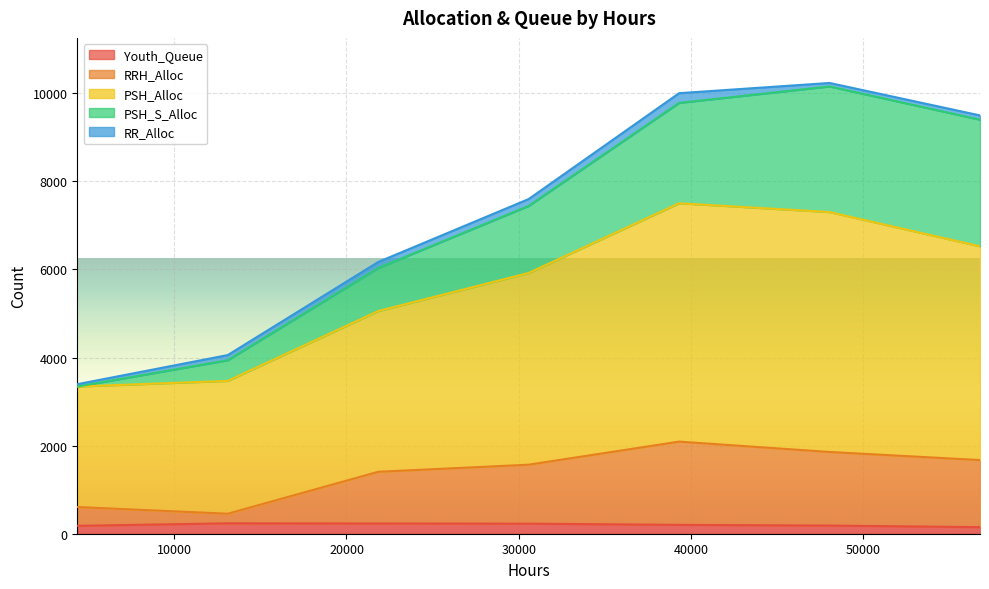

True or false: Youth_Queue and PSH_Alloc cross at least once.

False